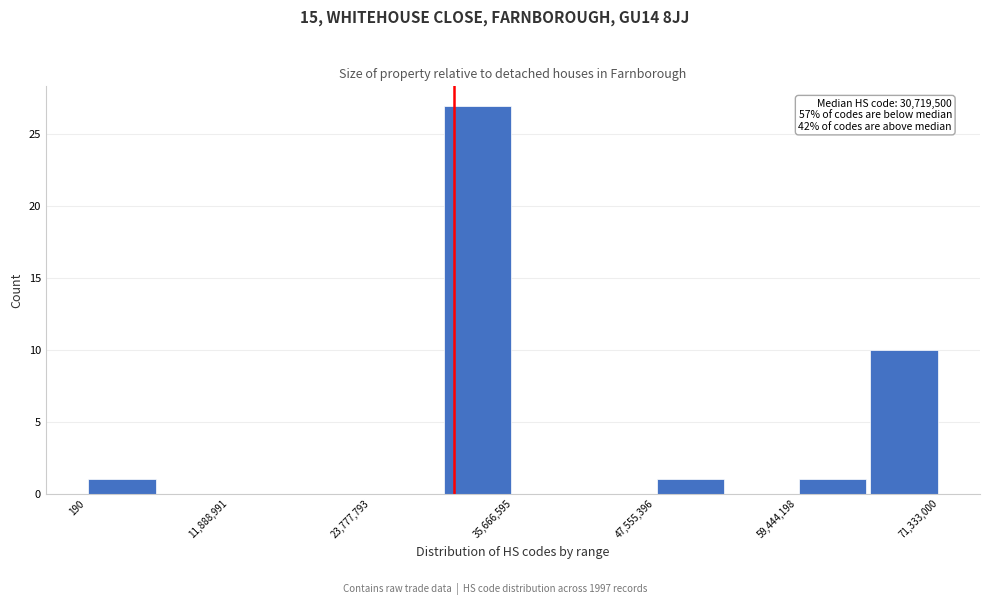

Around what value on the x-axis is the tallest bar? Give the approximate position of its centre, as read against the axis.

32000000